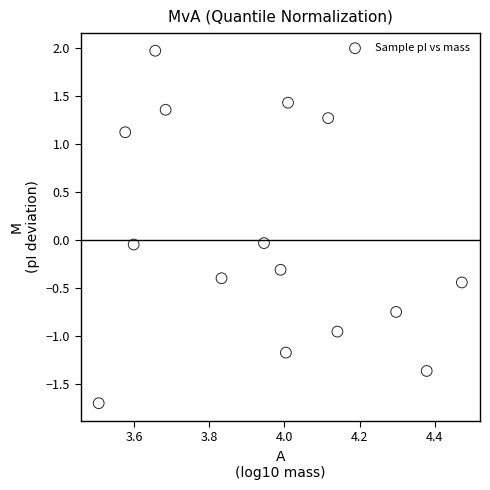

What is the range of Y values (max minus min)?

3.7